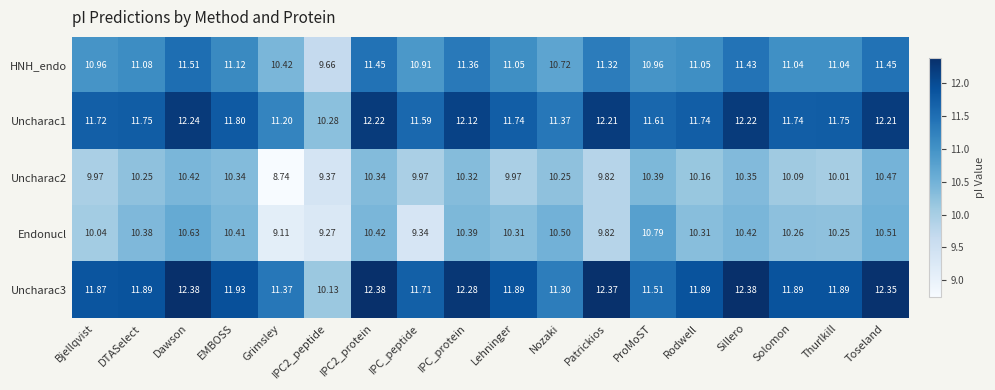

At which label is Uncharac1 closest to 11?

Grimsley